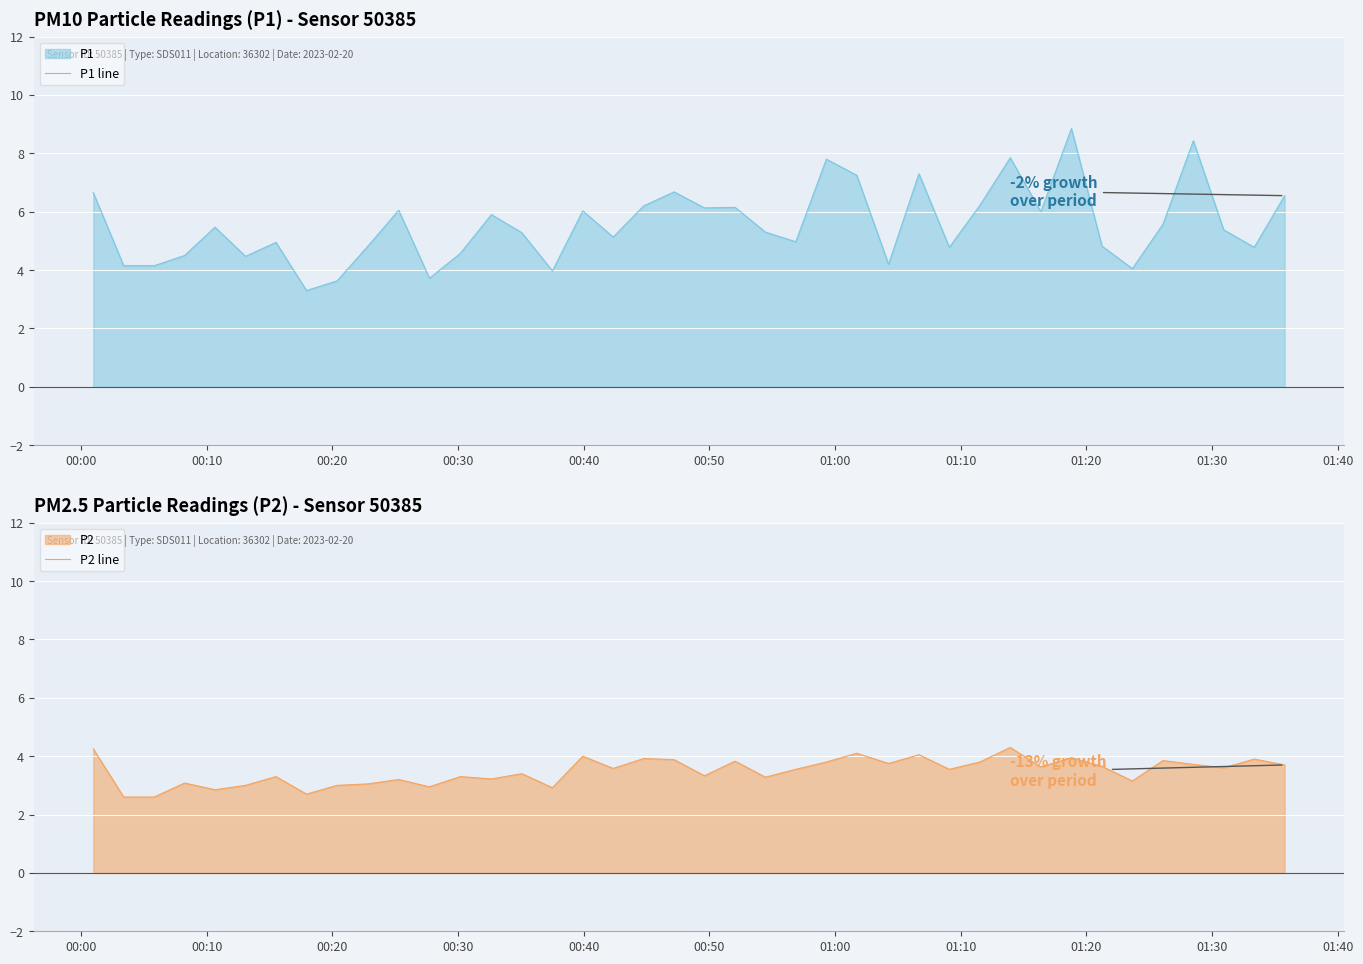

True or false: P2 line and P1 line cross at least once.

False